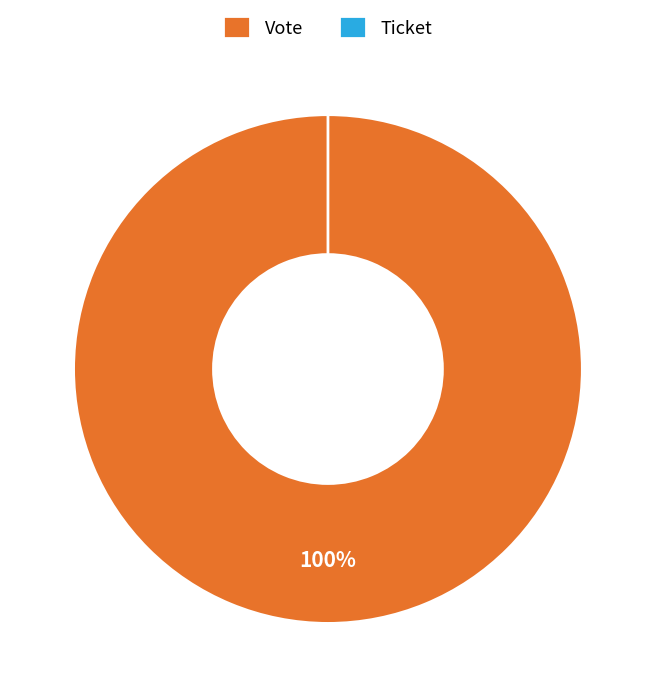

Which category accounts for the majority?

Vote